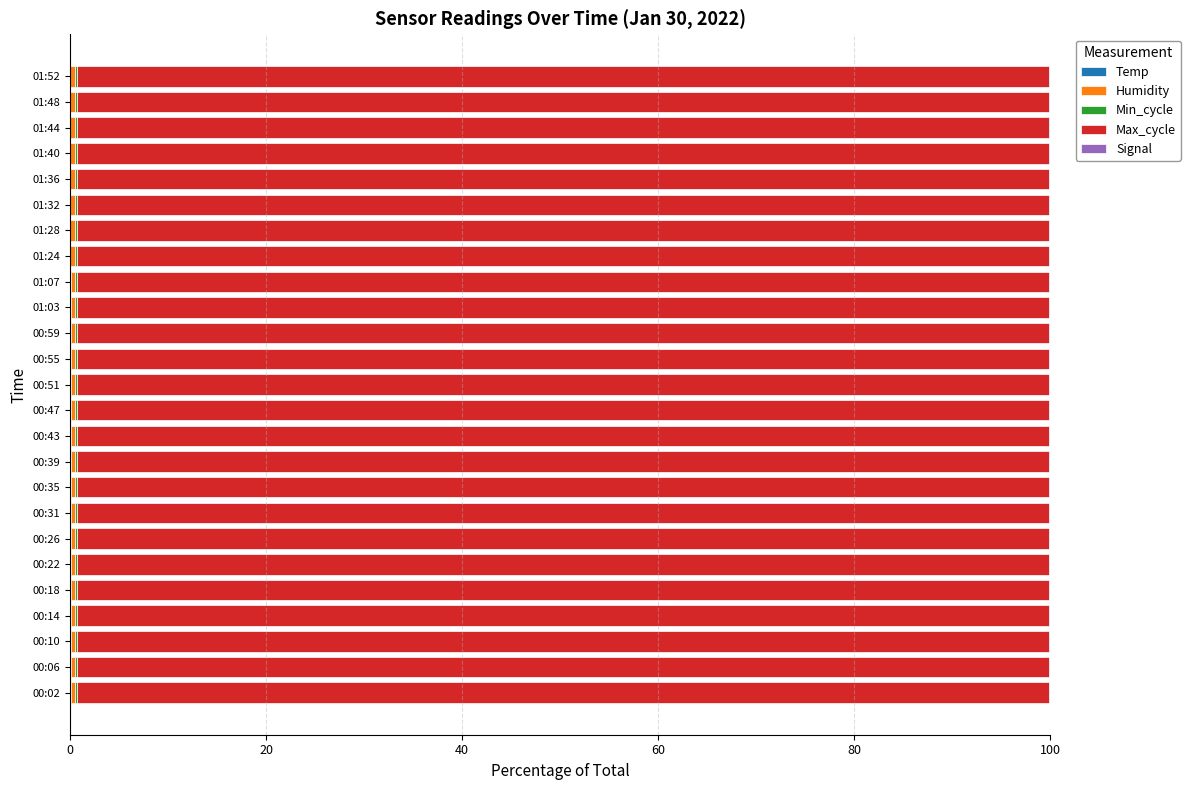

Count the Temp values in the range 0 to 1.

25